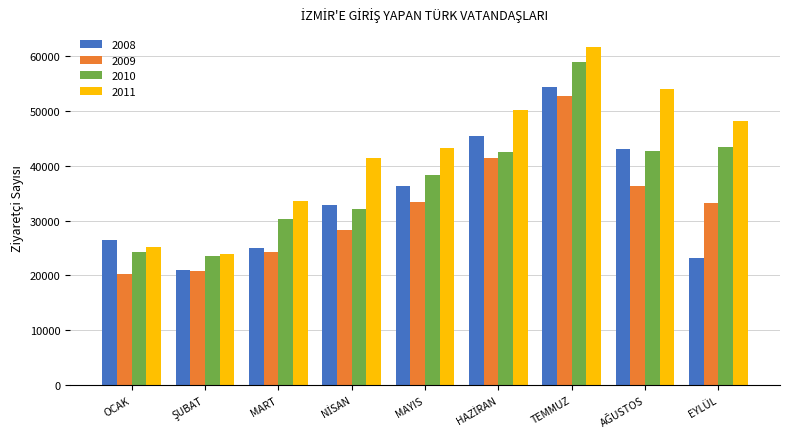

Which series has the widest spread of values?

2011